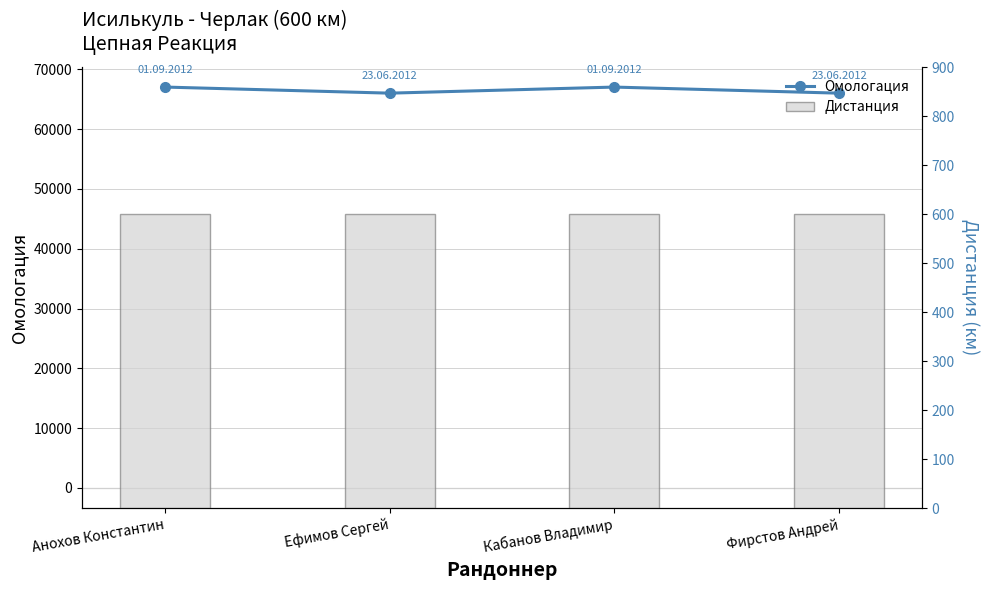

Where is Омологация nearest to the value 66532?

Ефимов Сергей